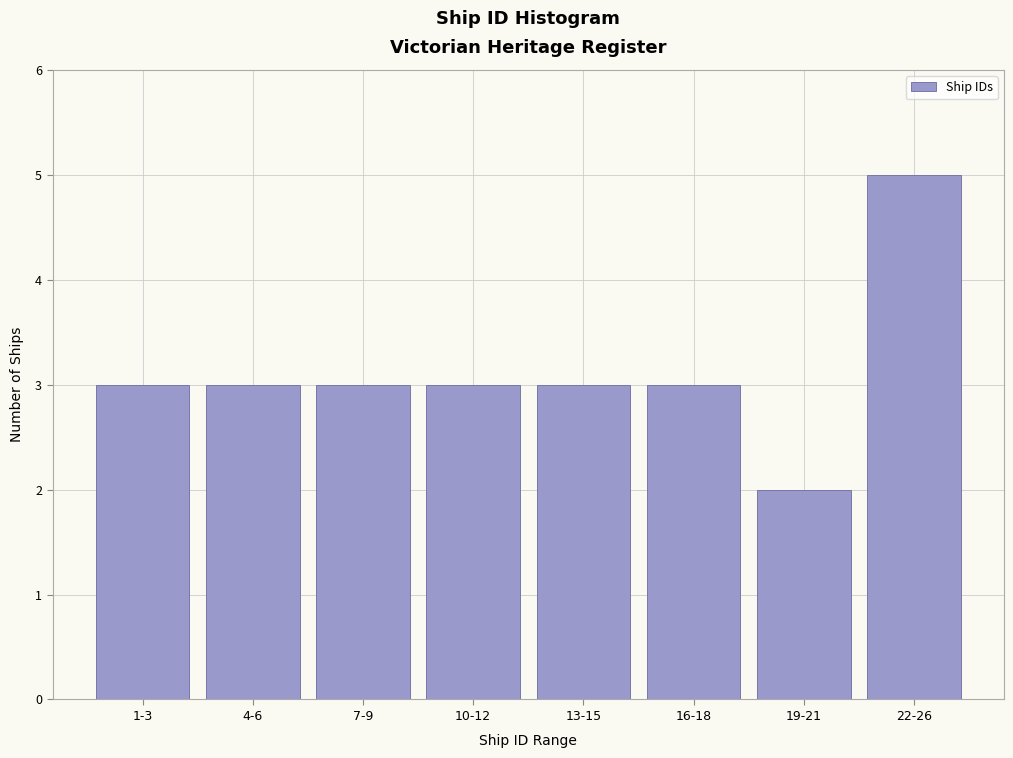

Reading right to left, transcribe all the data shown in this chart.

22-26=5	19-21=2	16-18=3	13-15=3	10-12=3	7-9=3	4-6=3	1-3=3